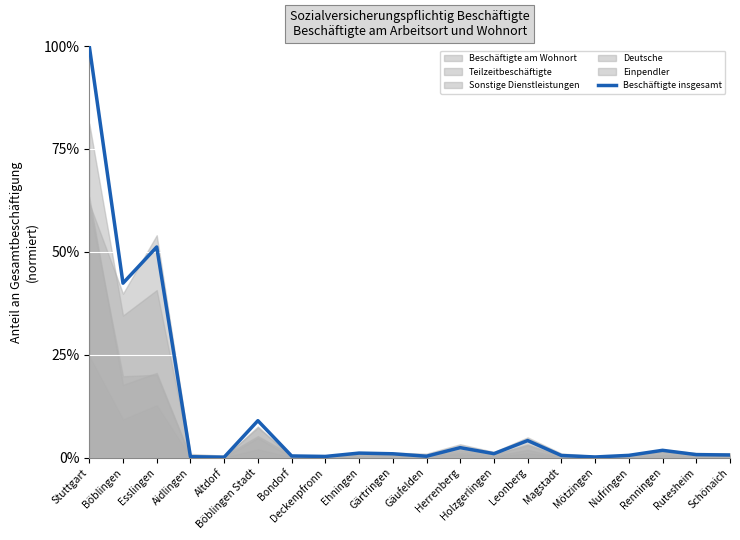

What is the difference between the values at Leonberg and Deckenpfronn?

3.9